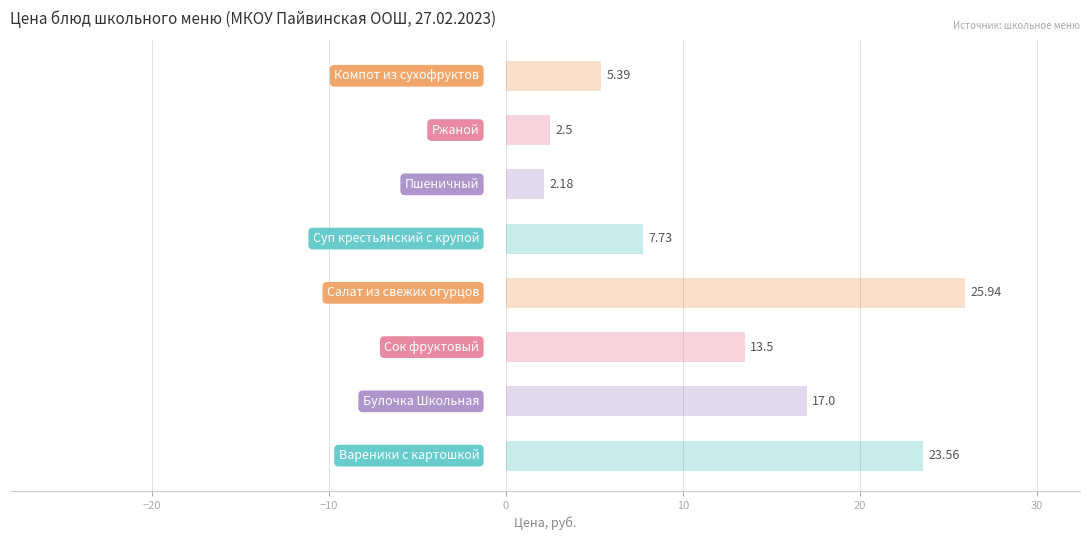

What is the difference between the maximum and minimum values?

23.8